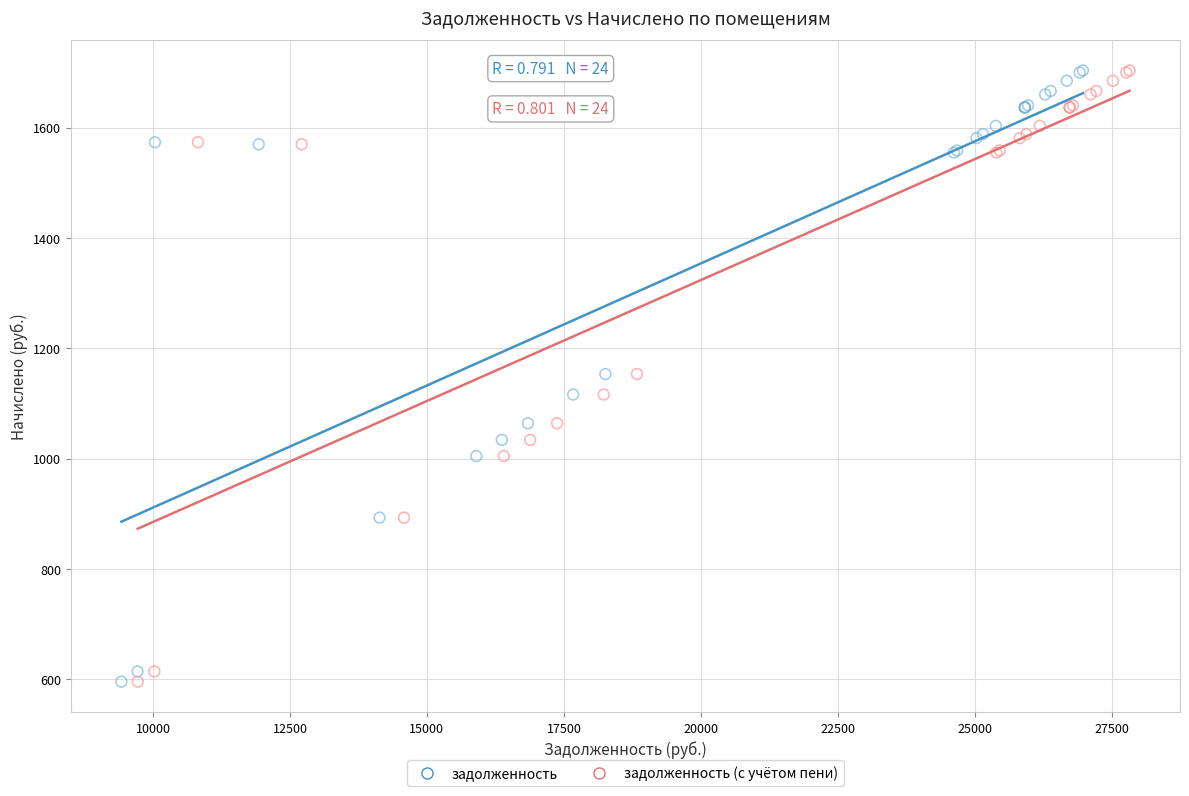

What are all the series names shown in the legend?

задолженность, задолженность (с учётом пени)